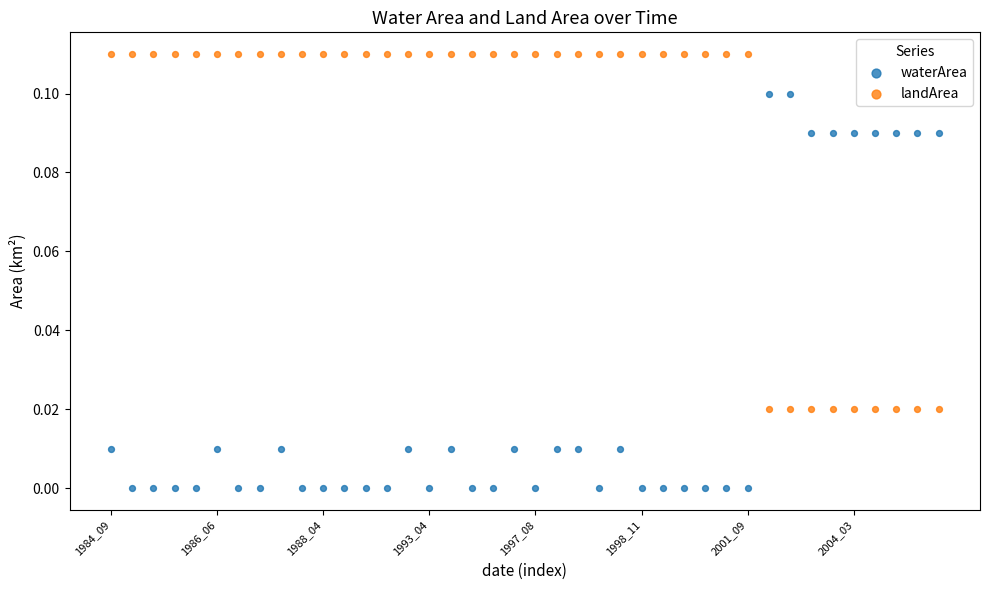

Which series has the widest spread of Y values?

waterArea